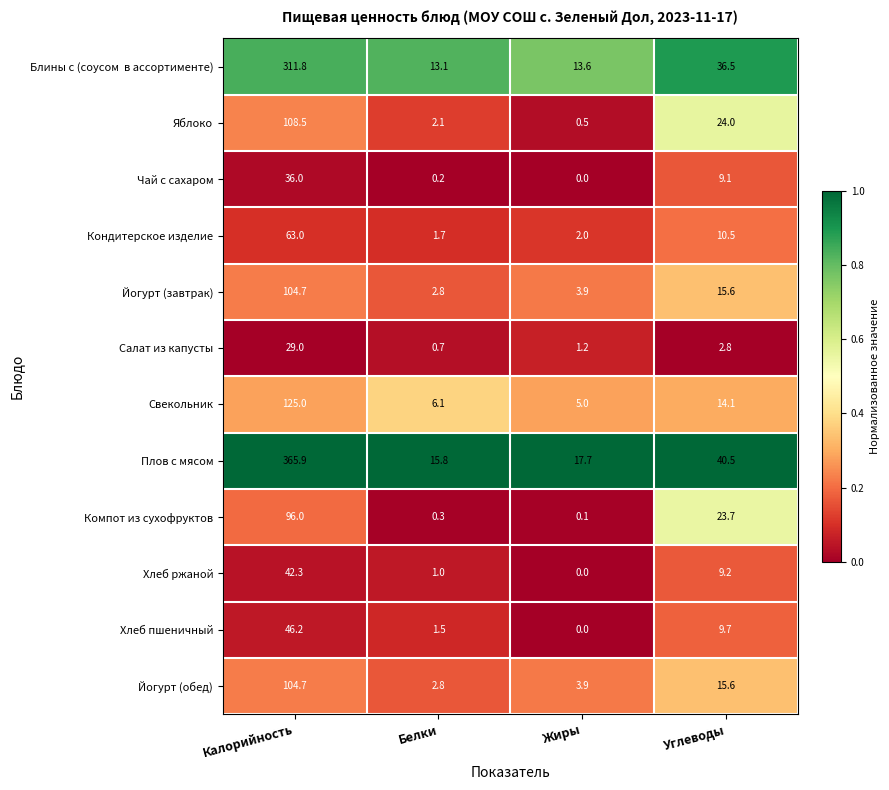

Count the number of categories in the chart.

4